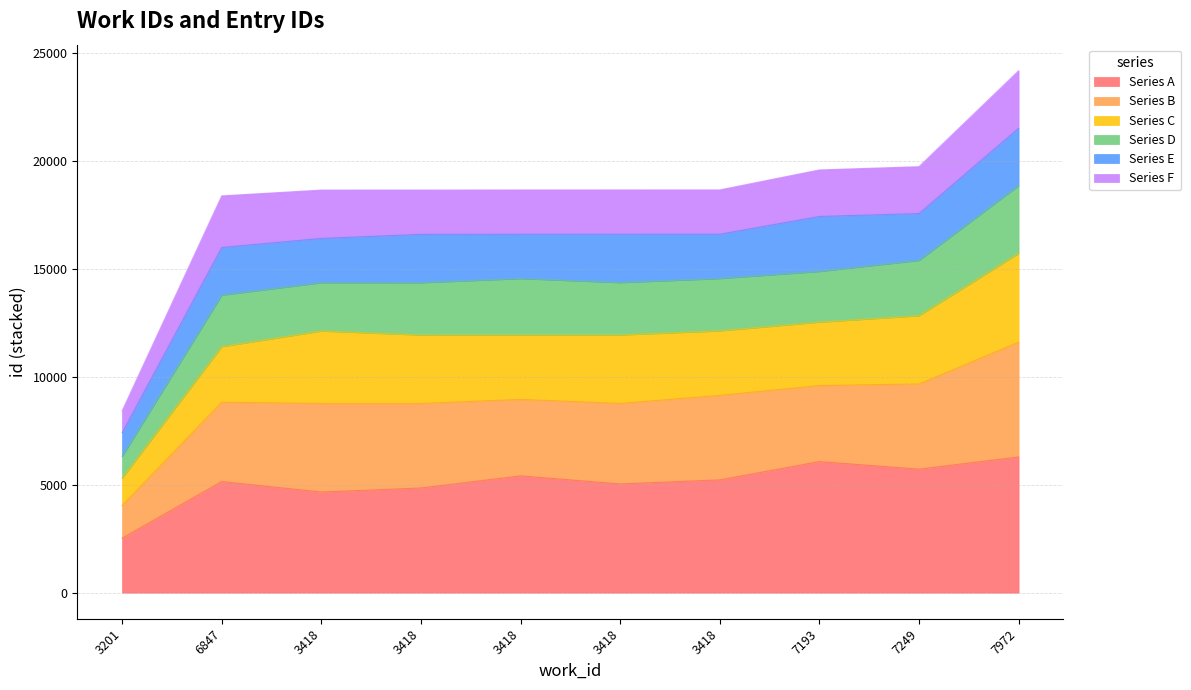

Rank the categories by value from highest to lowest.

7972, 7249, 7193, 3418, 3418, 3418, 3418, 3418, 6847, 3201